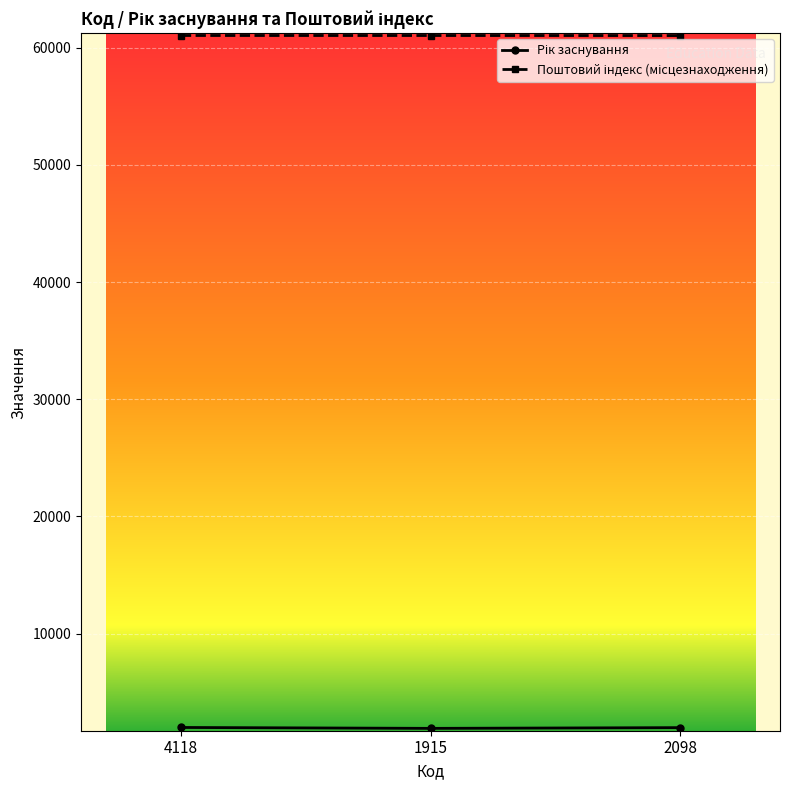

What is the label of the 3rd point from the left?

2098